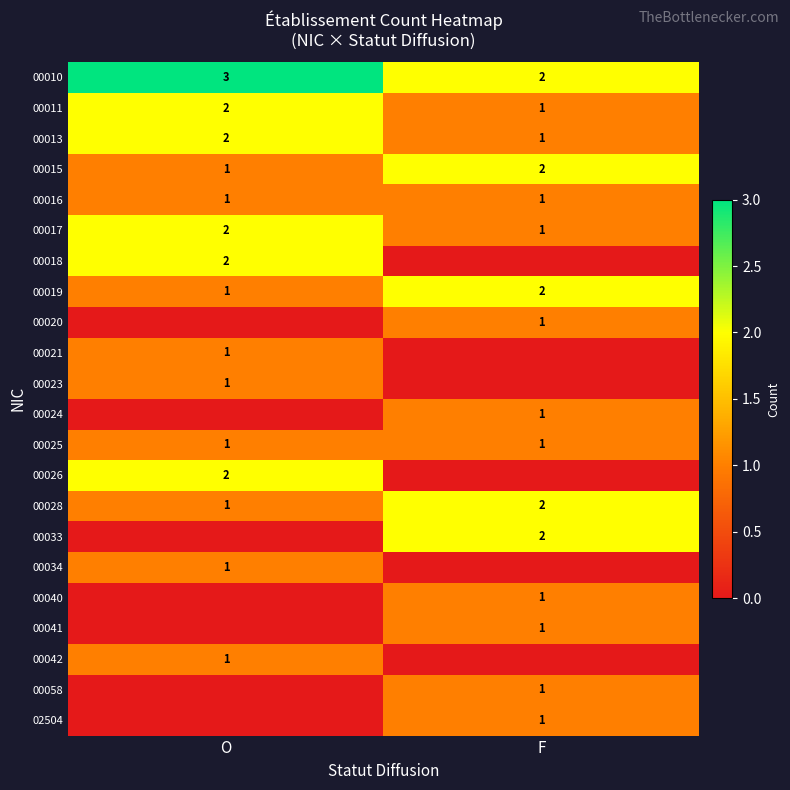

At which label does 00028 reach its peak?

F